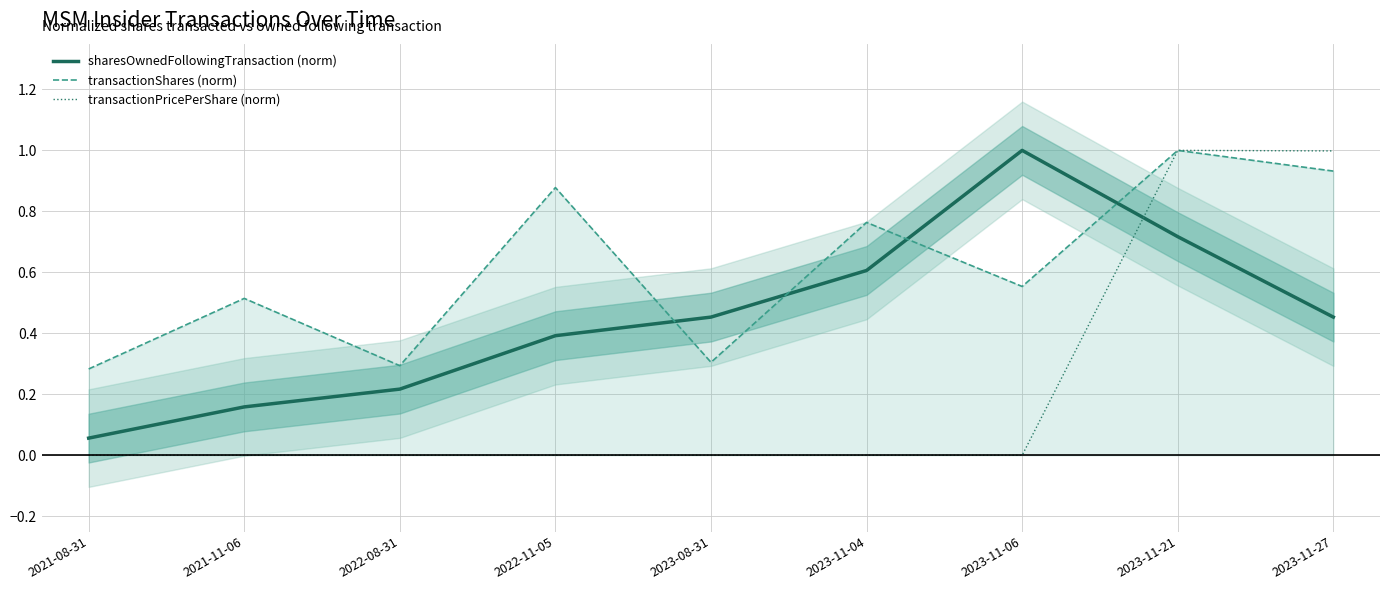

Does the chart have visible grid lines?

Yes